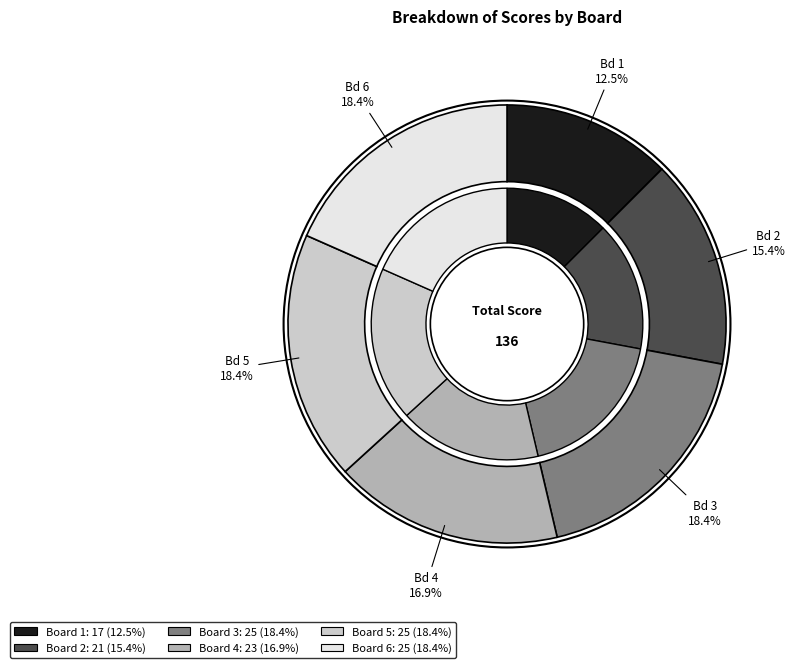

Rank the categories by value from lowest to highest.

Board 1, Board 2, Board 4, Board 3, Board 5, Board 6